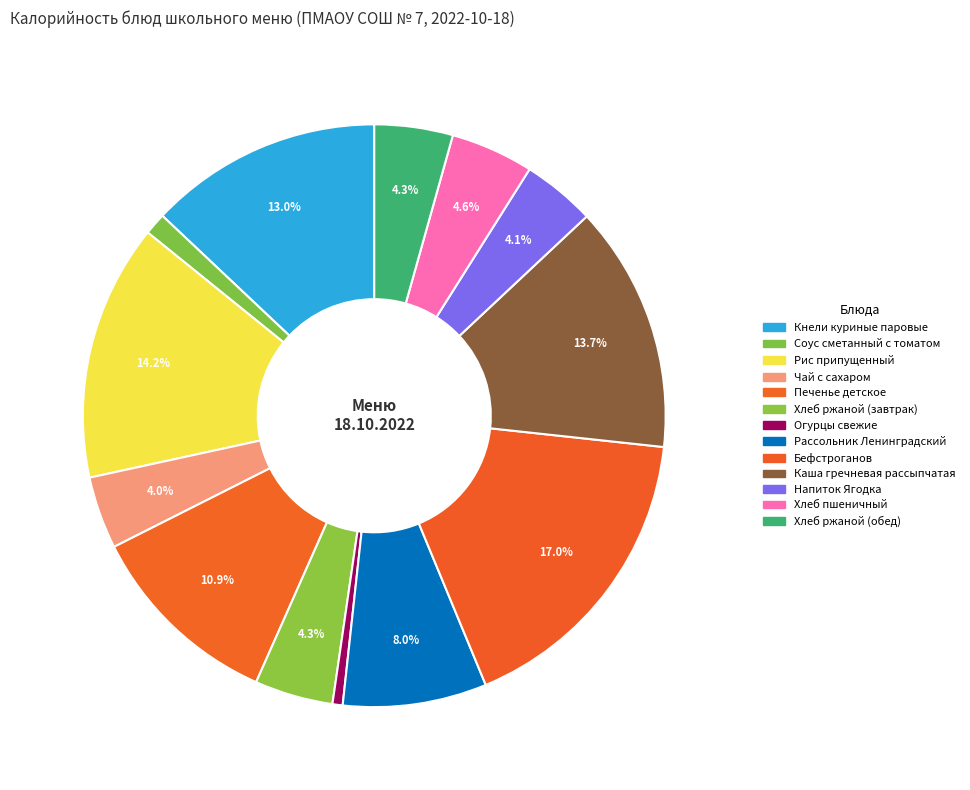

Which category has the biggest portion of the pie?

Бефстроганов